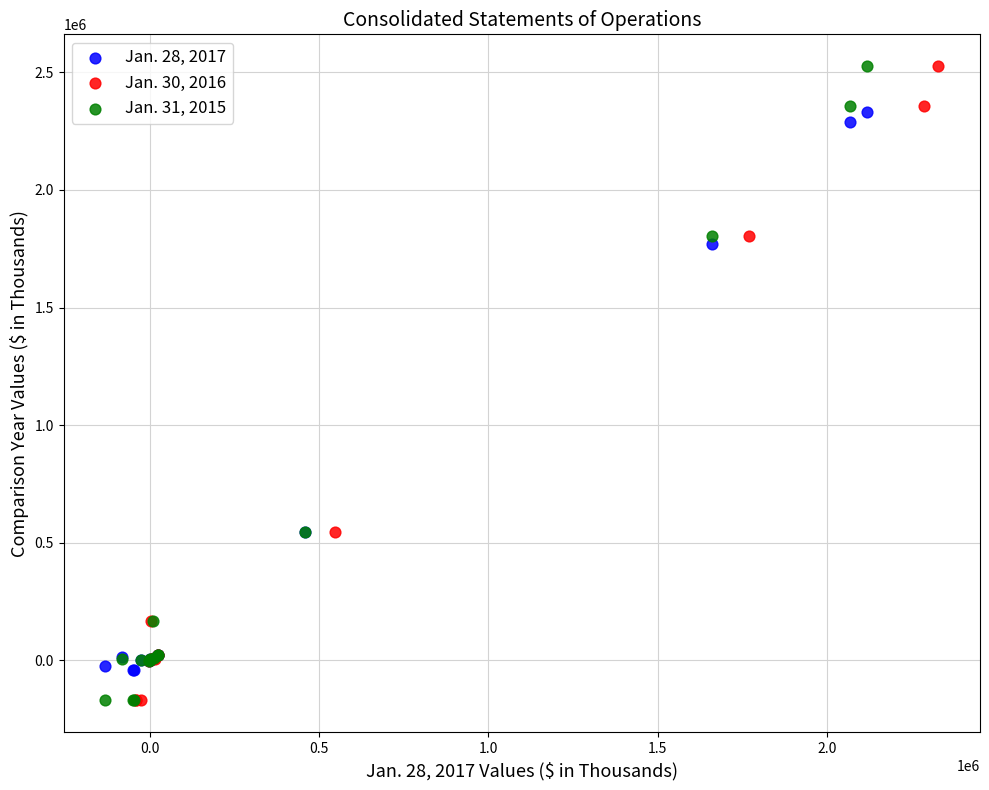

What are all the series names shown in the legend?

Jan. 28, 2017, Jan. 30, 2016, Jan. 31, 2015